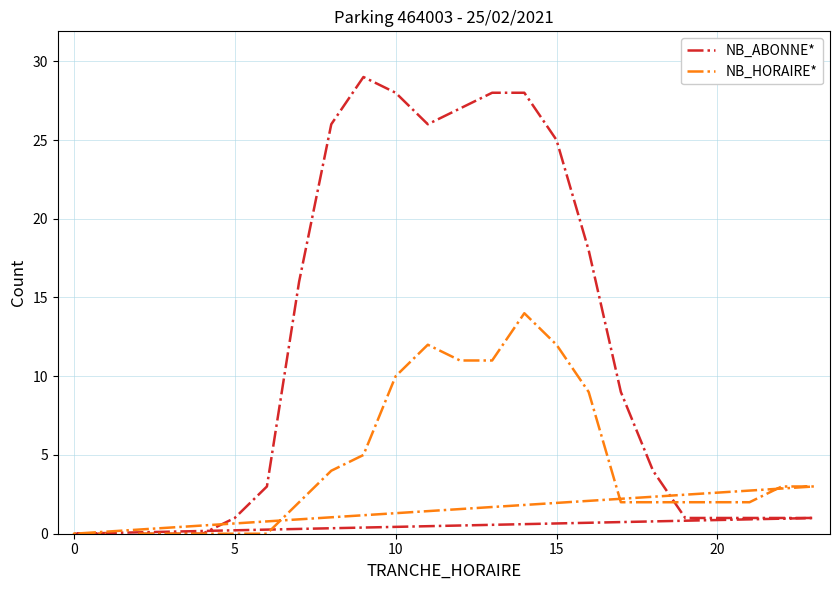

Which series has the largest total across all categories?

NB_ABONNE*